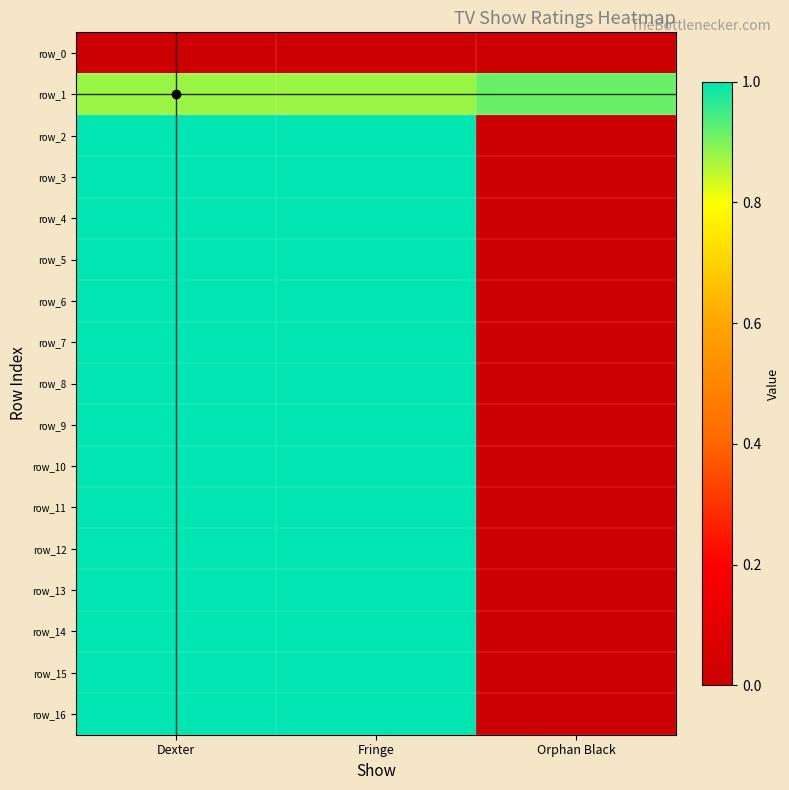

What is the spread (max minus min) of values at Fringe?

1.0